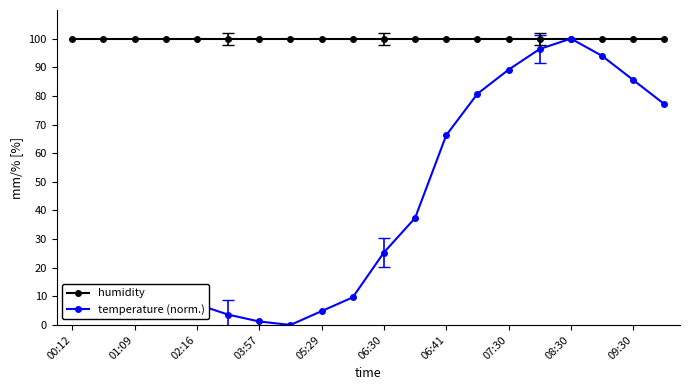

What is the value of the humidity point at the 14th from the left?

99.9